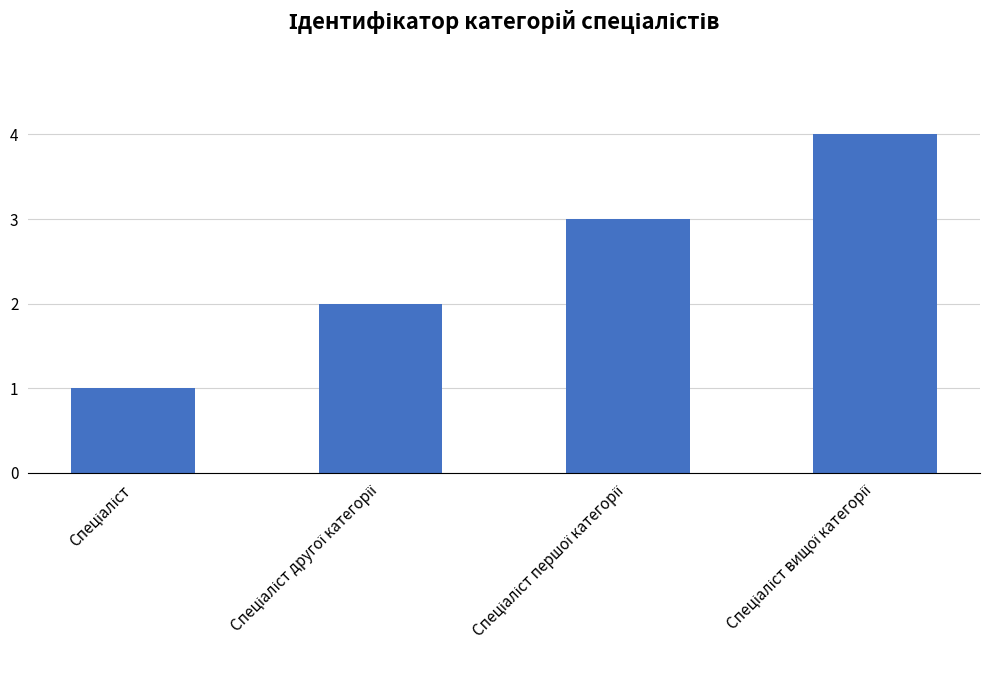

What is the value of the 2nd bar from the left?

2